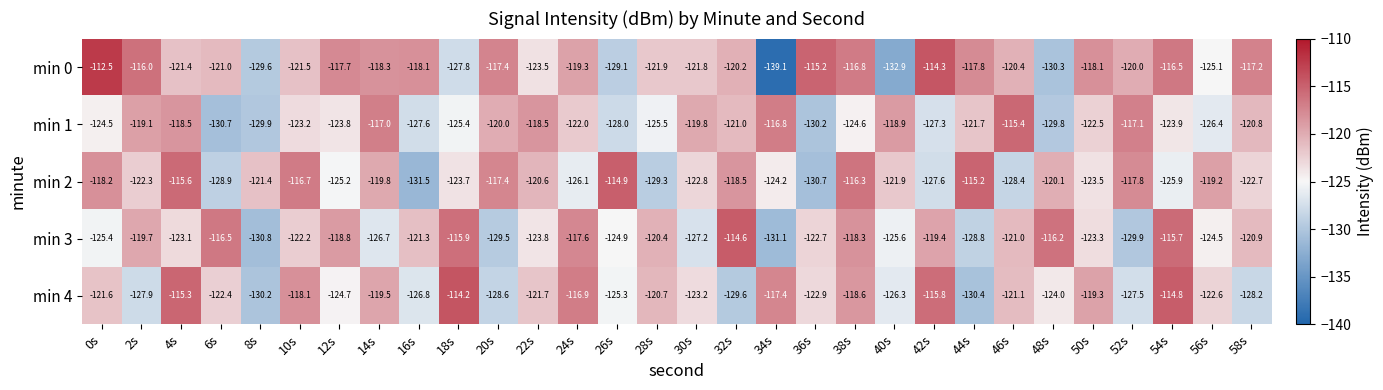

What is the sum of all min 0 values?

-3640.8